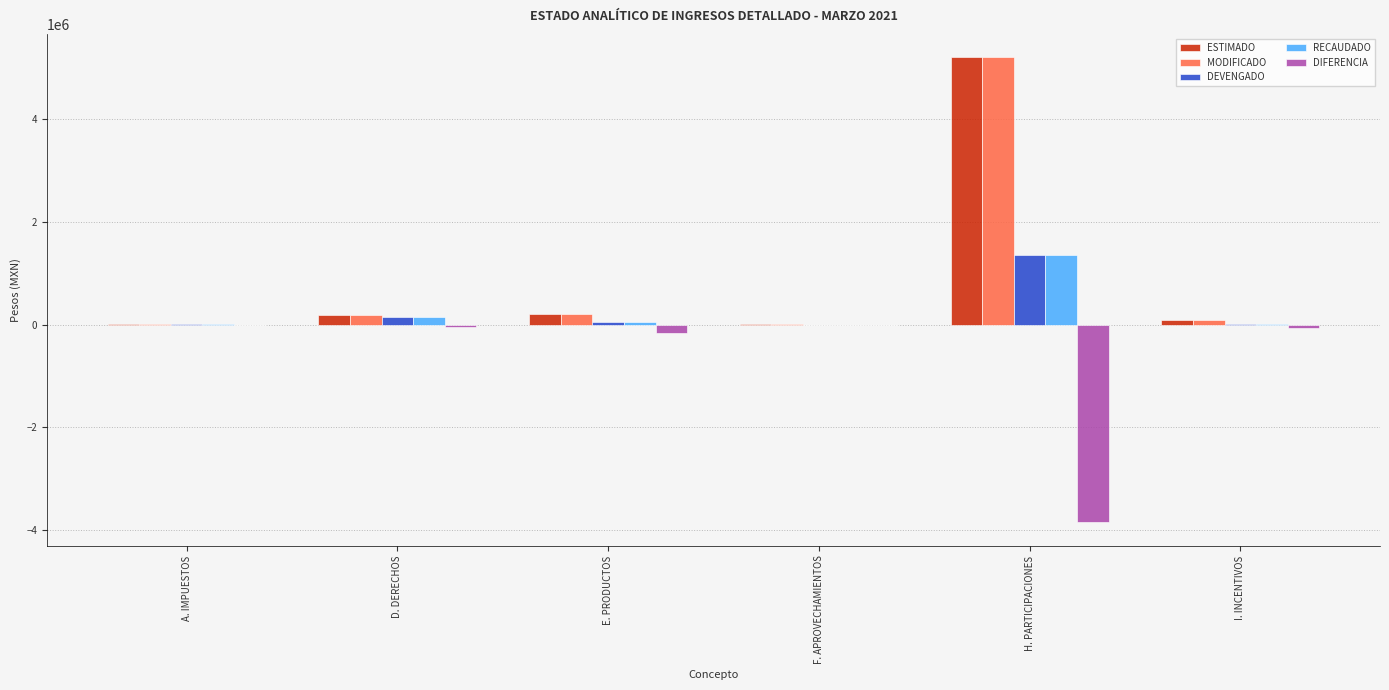

What is the sum of all RECAUDADO values?

1544895.5